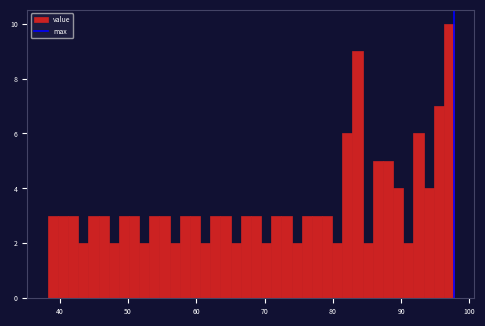

Read against the x-axis, roughly where is the centre of the tallest bar?

97